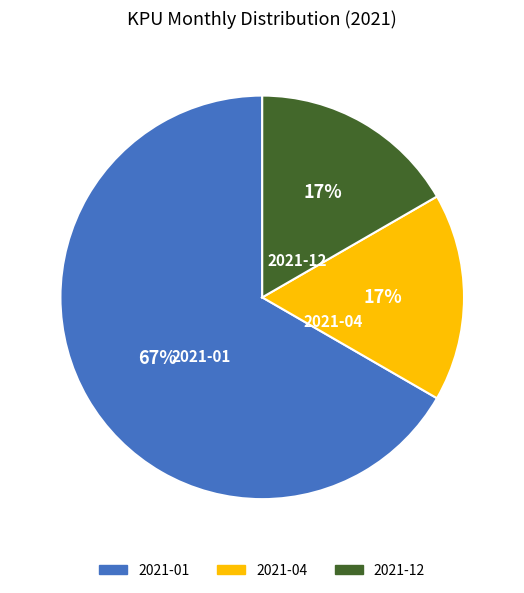

Does any single category account for the majority?

Yes